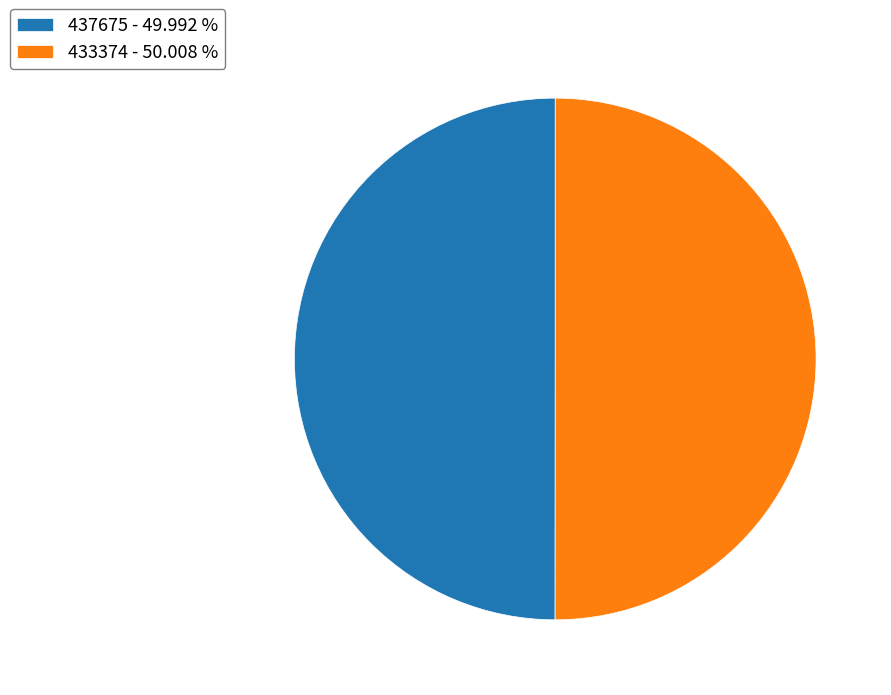

What is the ratio of the value at 437675 - 49.992 % to the value at 433374 - 50.008 %?

1.0